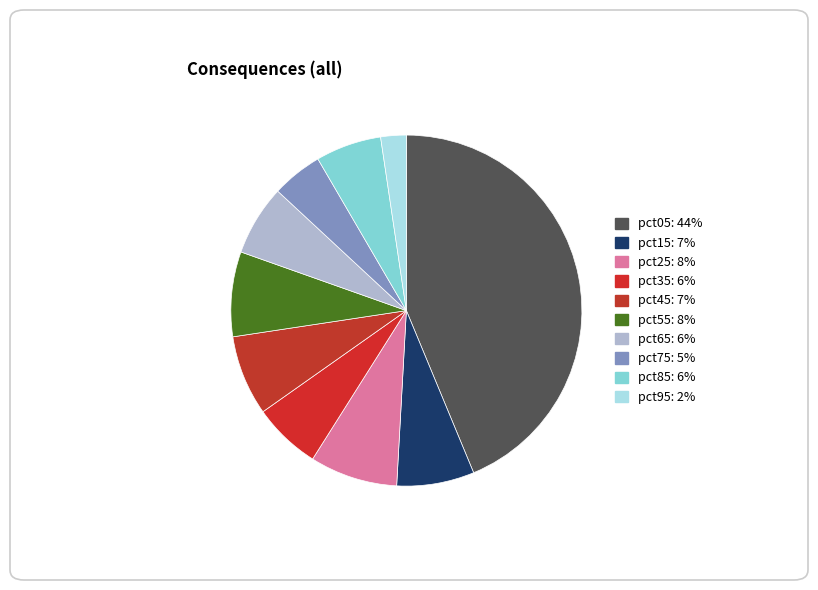

To the nearest percent, what percentage of the pie is pct95?

2%